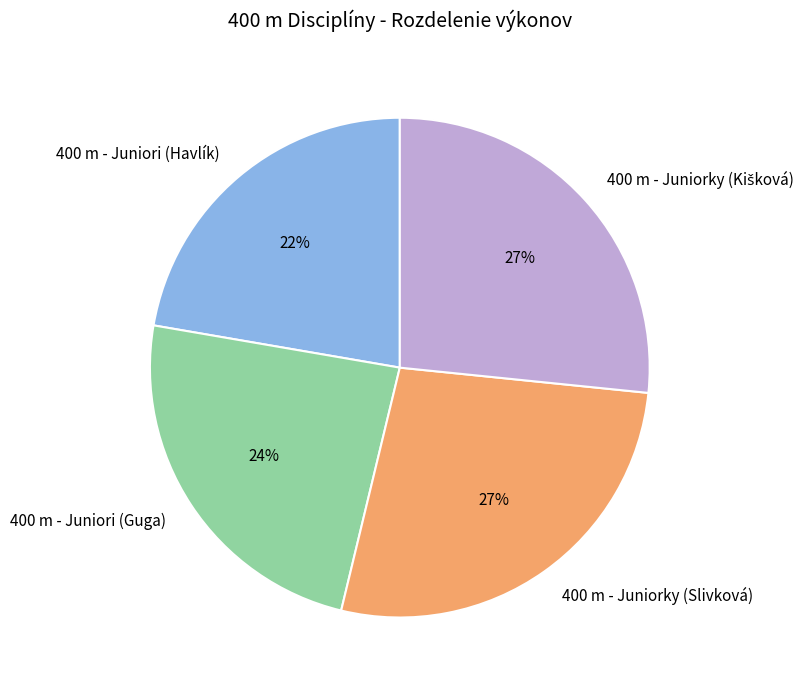

What is the smallest slice in the pie chart?

400 m - Juniori (Havlík)